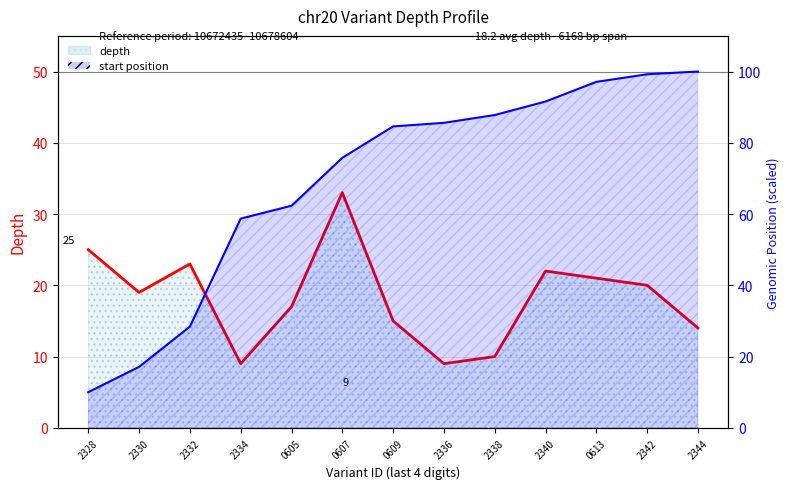

How many lines are shown in the chart?

2